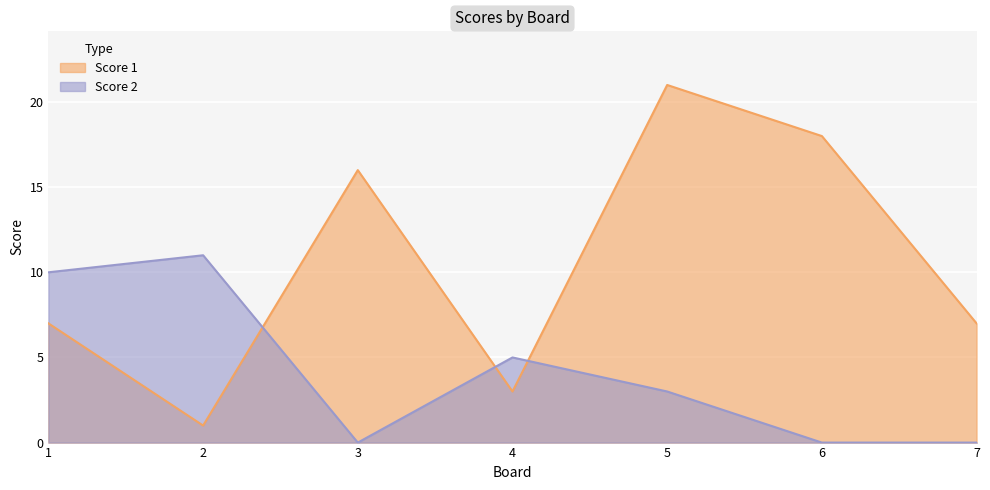

Which series ends up on top after the final intersection of Score 1 and Score 2?

Score 1